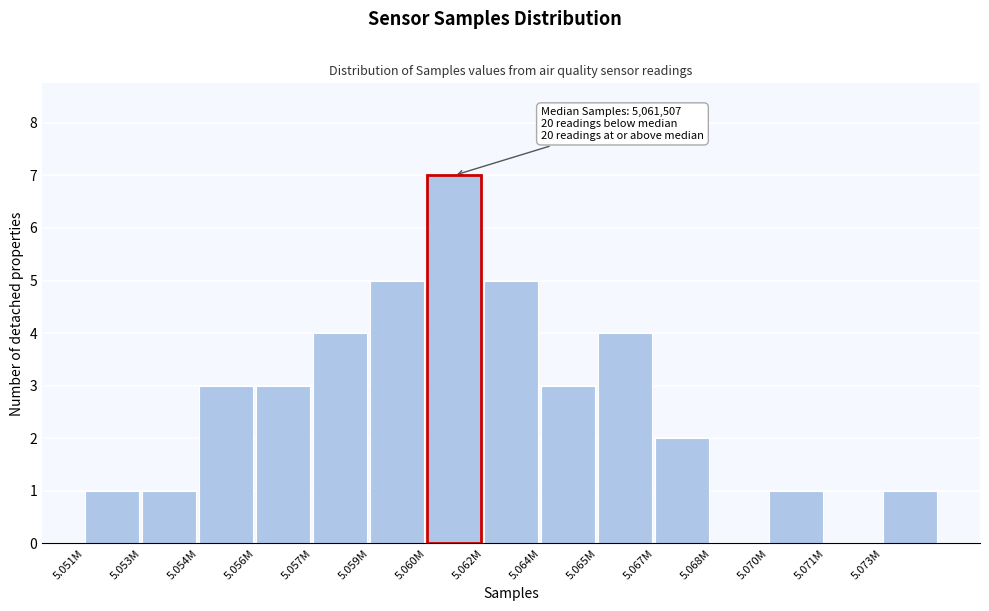

Reading left to right, list all the values displayed in this chart.

5.051M=1	5.053M=1	5.054M=3	5.056M=3	5.057M=4	5.059M=5	5.060M=7	5.062M=5	5.064M=3	5.065M=4	5.067M=2	5.068M=0	5.070M=1	5.071M=0	5.073M=1